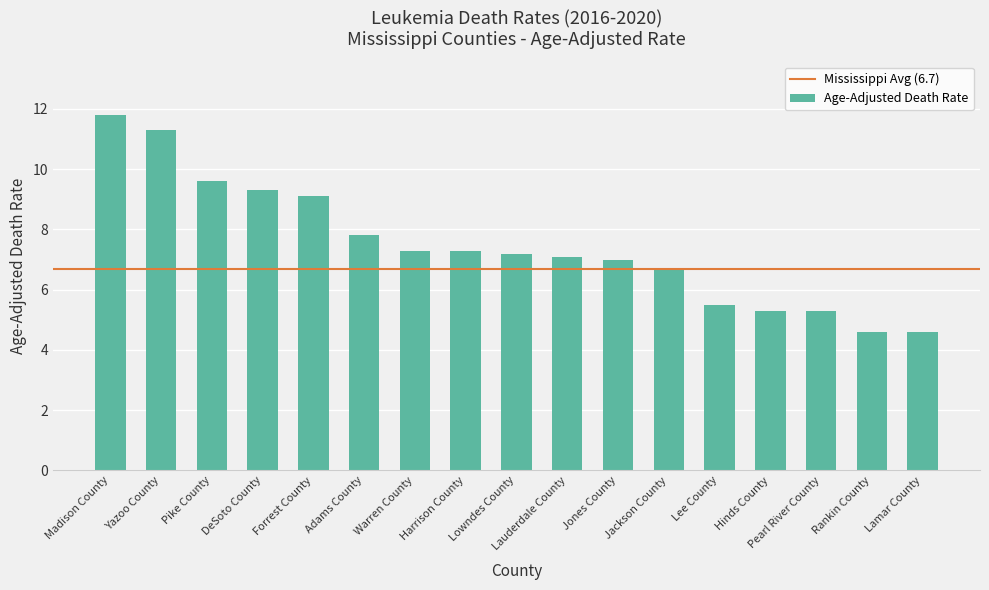

What is the difference between the maximum and second lowest values?

7.2